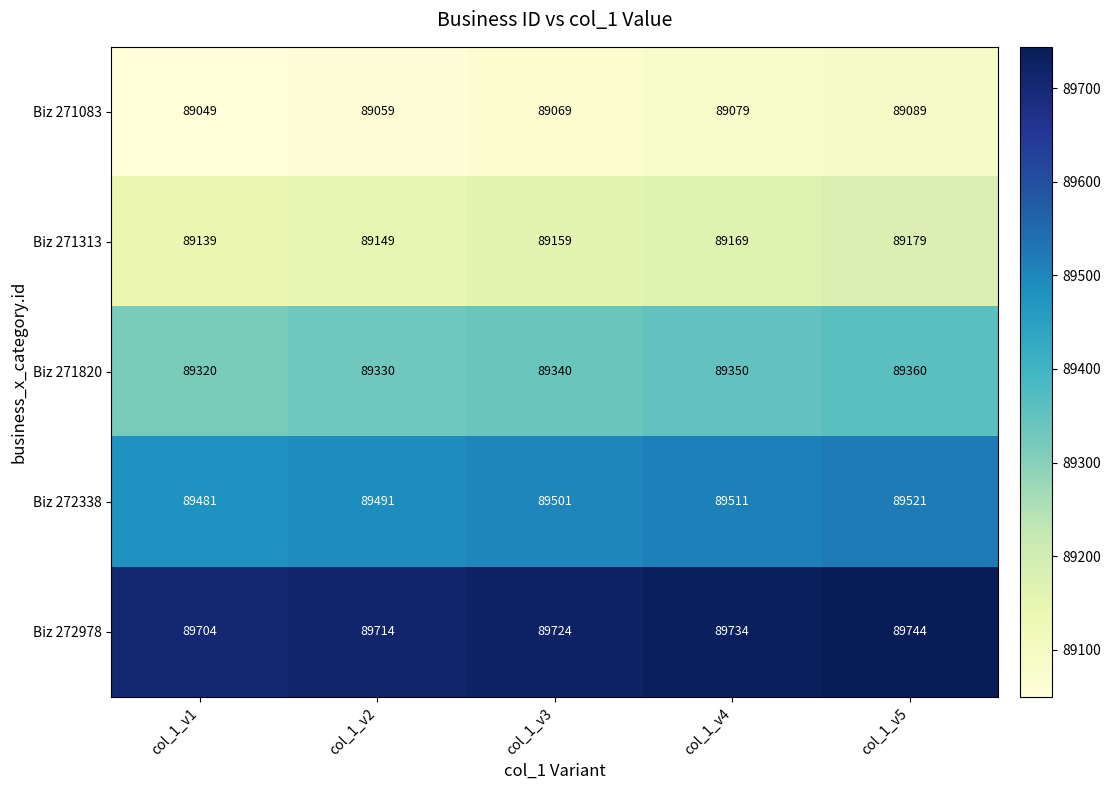

At how many categories does at least one series exceed 89395?

5